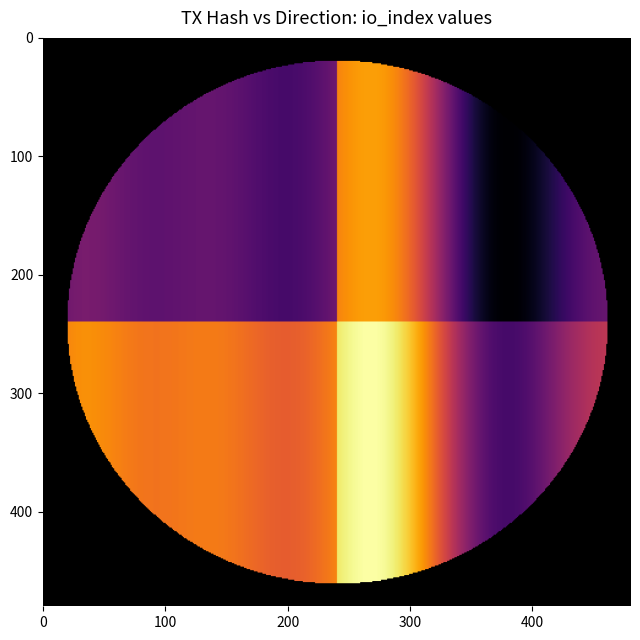

How many data points does each series have?

2